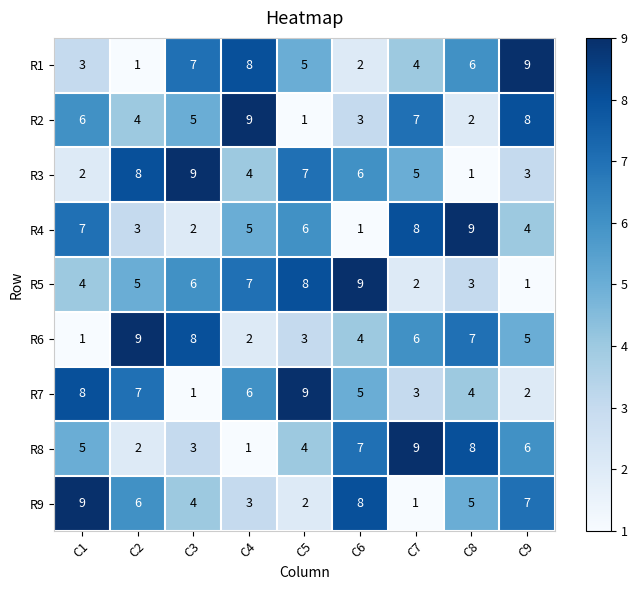

What is the greatest value displayed?

9